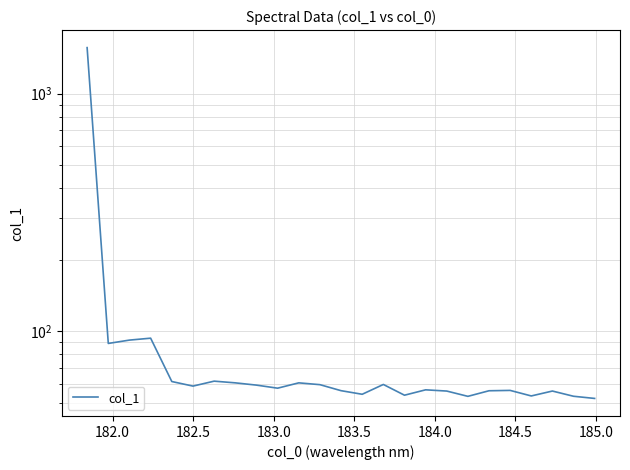

Does the chart have visible grid lines?

Yes